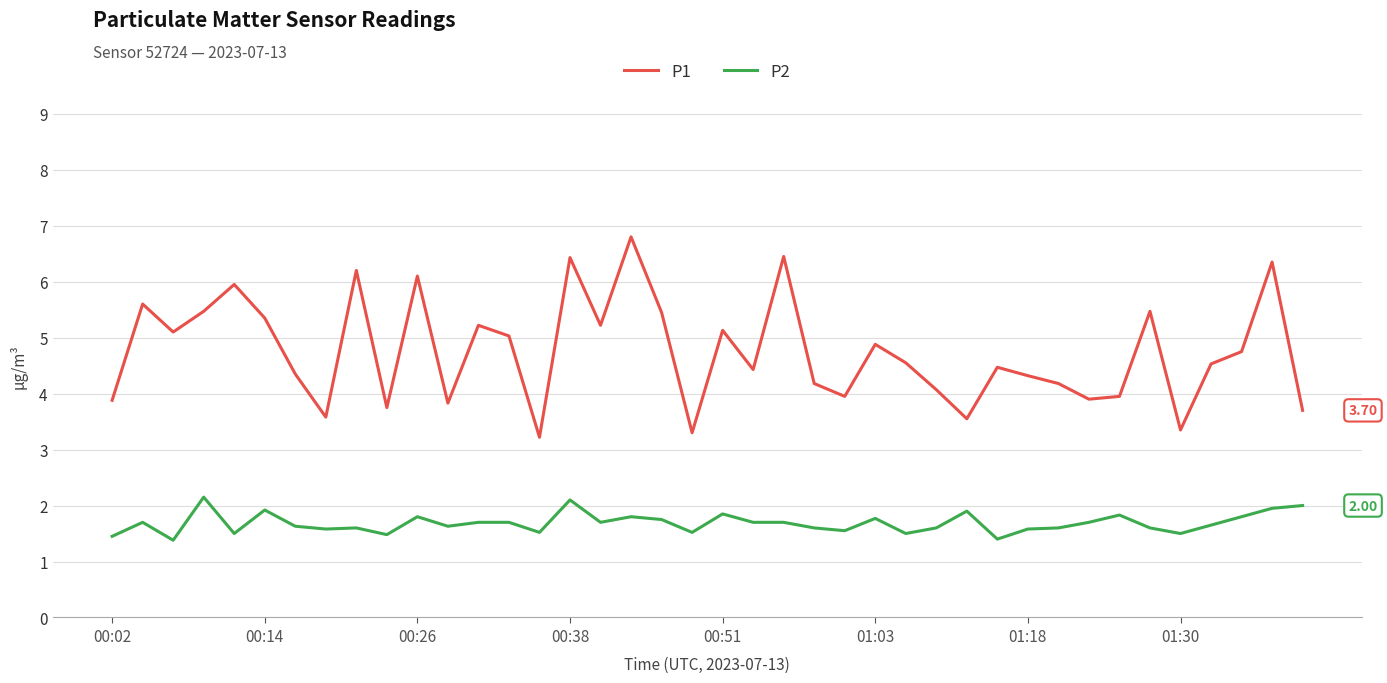

True or false: P2 and P1 intersect in this chart.

False